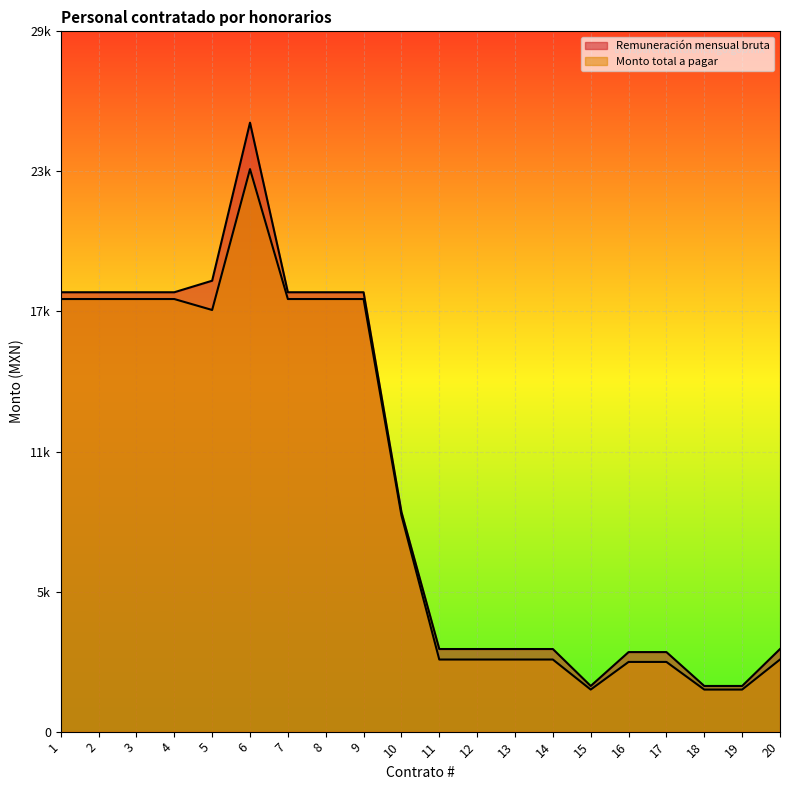

Reading right to left, transcribe all the data shown in this chart.

Remuneración mensual bruta: 3437	1900	1900	3310	3310	1900	3437	3437	3437	3437	9141	18282	18282	18282	25338	18762	18282	18282	18282	18282
Monto total a pagar: 3000	1750	1750	2900	2900	1750	3000	3000	3000	3000	9000	18000	18000	18000	23406	17544	18000	18000	18000	18000